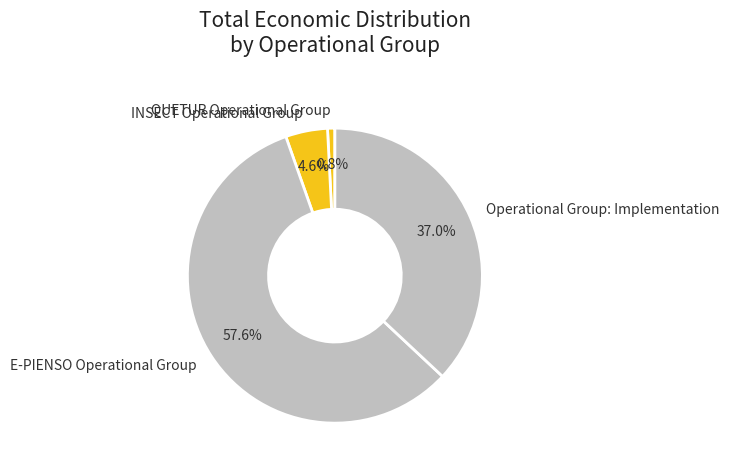

What percentage is NOT represented by INSECT Operational Group?

95.4%